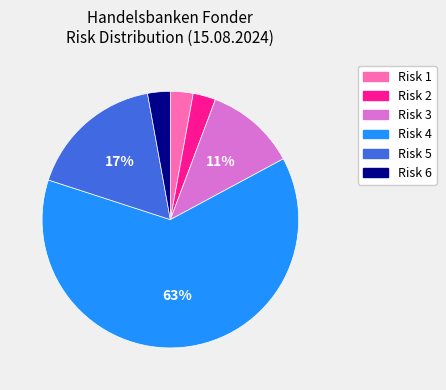

Is there any slice that represents more than half of the pie?

Yes